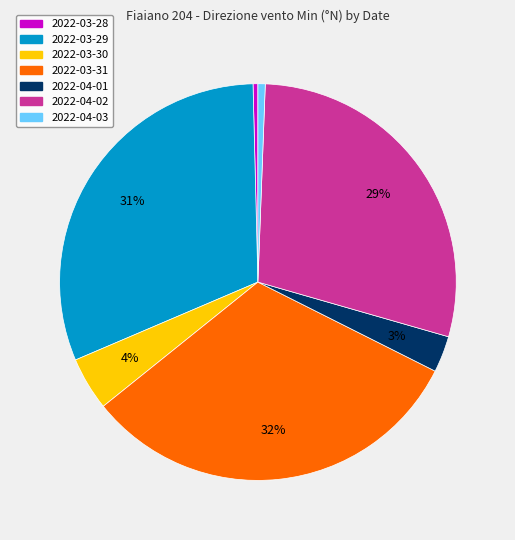

Does 2022-04-01 represent more than half of the total?

No